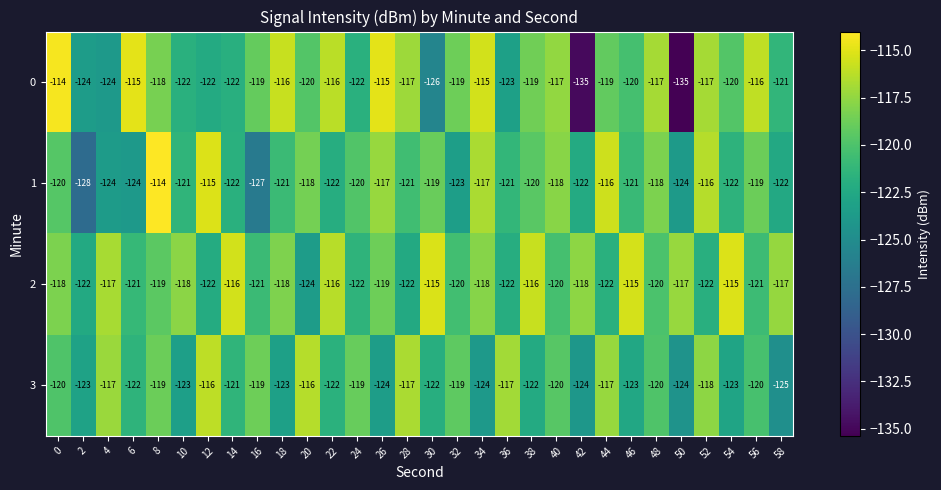

At which category is the sum across all series the highest?

8